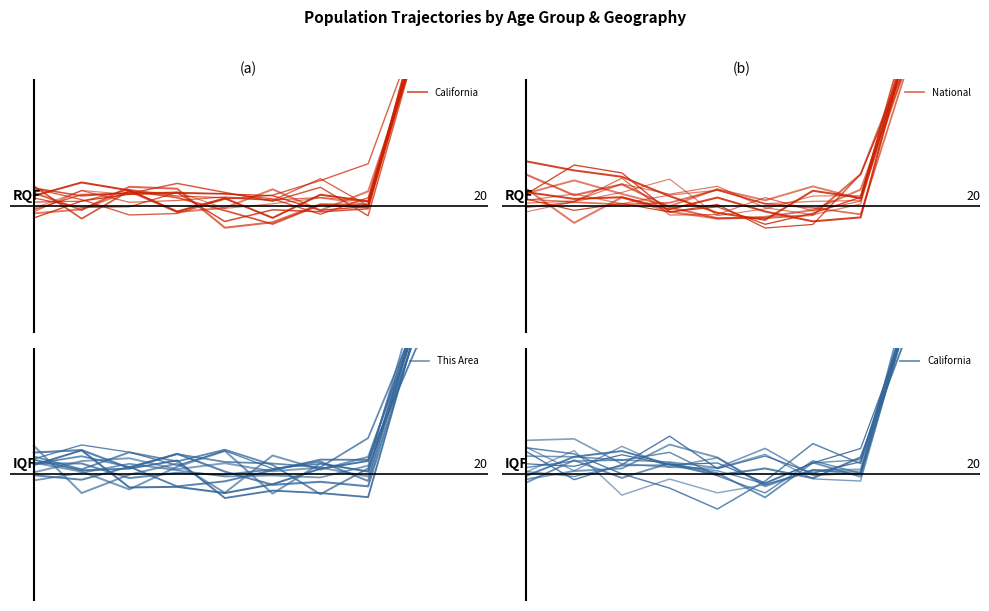

How many values in the This Area series exceed 0?

6